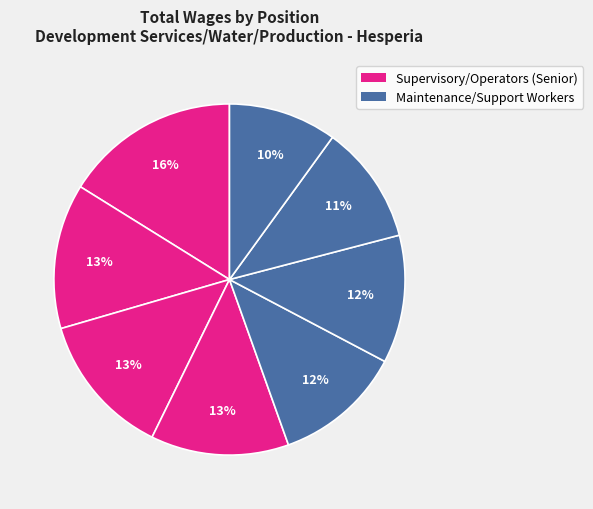

How many segments does this pie chart have?

8